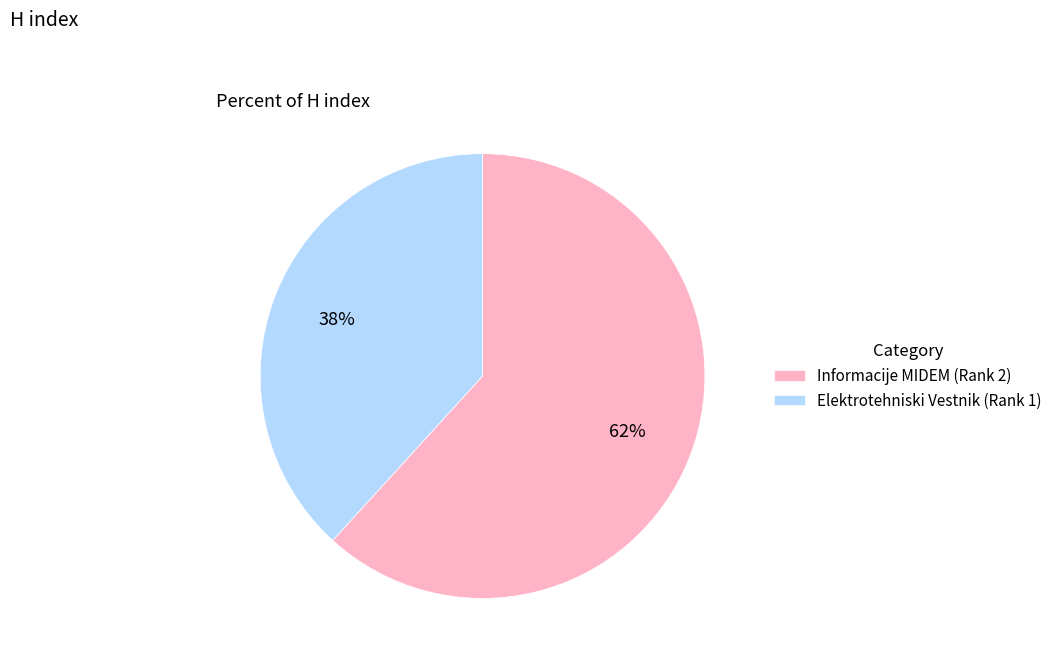

To the nearest percent, what is the difference between the Elektrotehniski Vestnik (Rank 1) and Informacije MIDEM (Rank 2) slice percentages?

24%